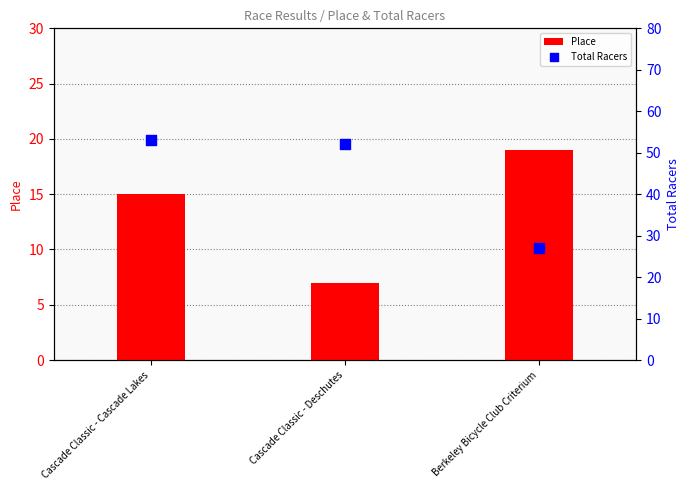

Which series reaches the maximum Y coordinate?

Total Racers